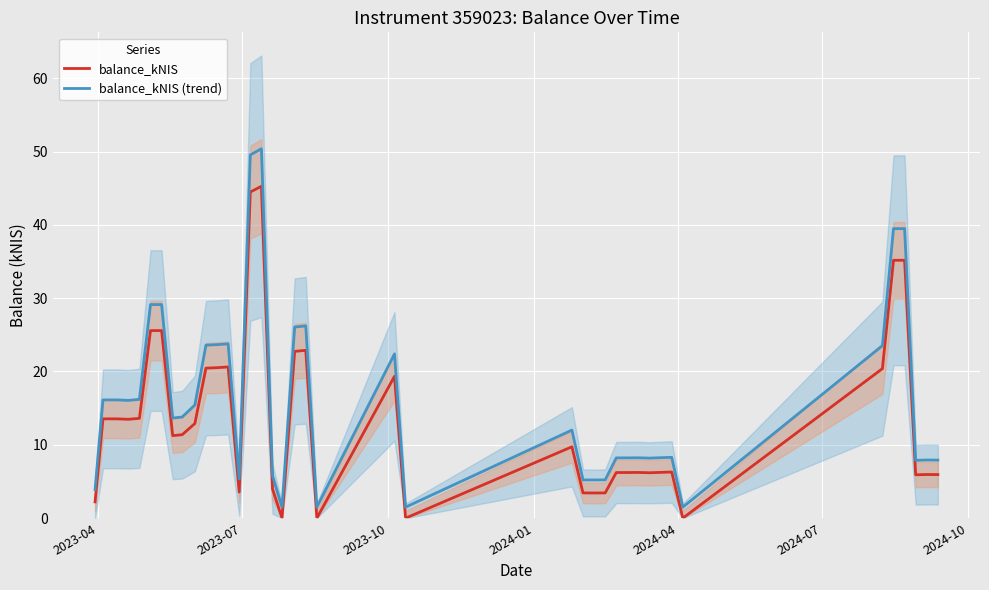

Reading right to left, list all the values displayed in this chart.

balance_kNIS: 5.9	6.0	5.9	35.2	35.2	20.4	0.0	6.3	6.2	6.2	6.2	6.2	6.2	3.4	3.4	3.4	9.7	0.0	19.3	0.0	22.9	22.7	0.0	4.0	45.3	44.5	3.6	20.6	20.5	20.5	12.9	11.4	11.2	25.6	25.6	13.6	13.5	13.5	13.5	2.2
balance_kNIS (trend): 7.9	7.9	7.9	39.5	39.5	23.5	1.5	8.3	8.2	8.2	8.2	8.2	8.2	5.2	5.2	5.2	12.0	1.5	22.4	1.5	26.2	26.1	1.5	5.8	50.4	49.5	5.3	23.8	23.7	23.6	15.4	13.8	13.7	29.1	29.1	16.2	16.1	16.1	16.1	3.9